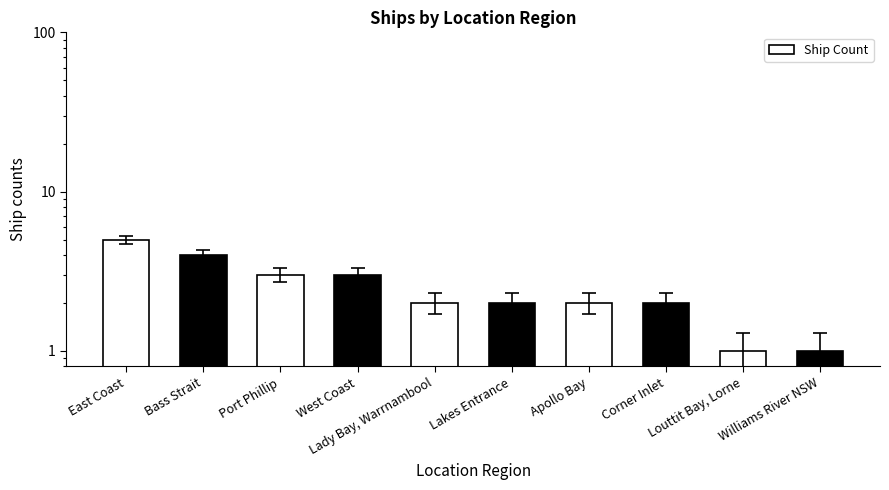

What is the approximate value at East Coast?

5